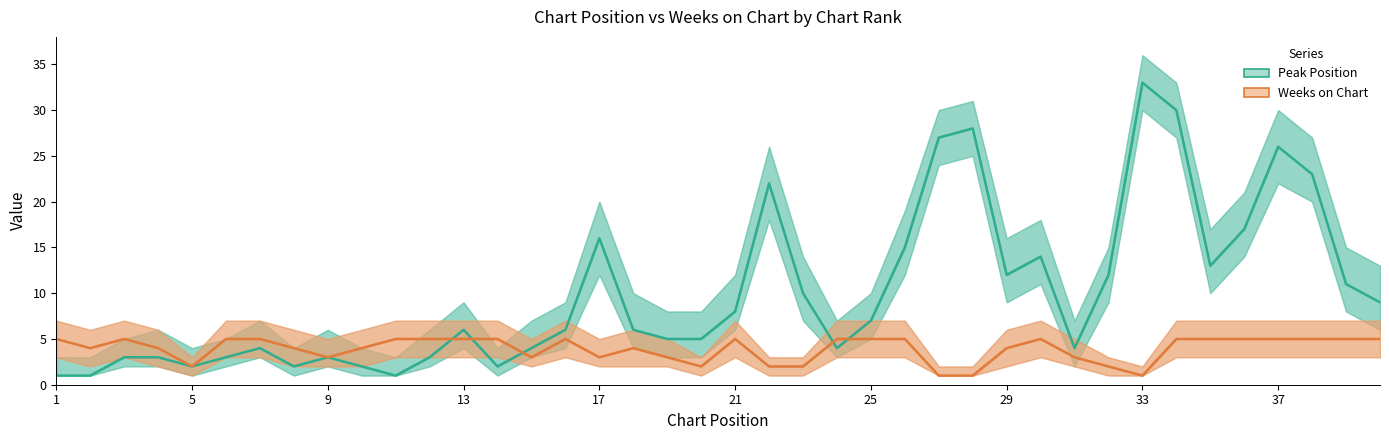

Which series ends up on top after the final intersection of Peak Position and Weeks on Chart?

Peak Position